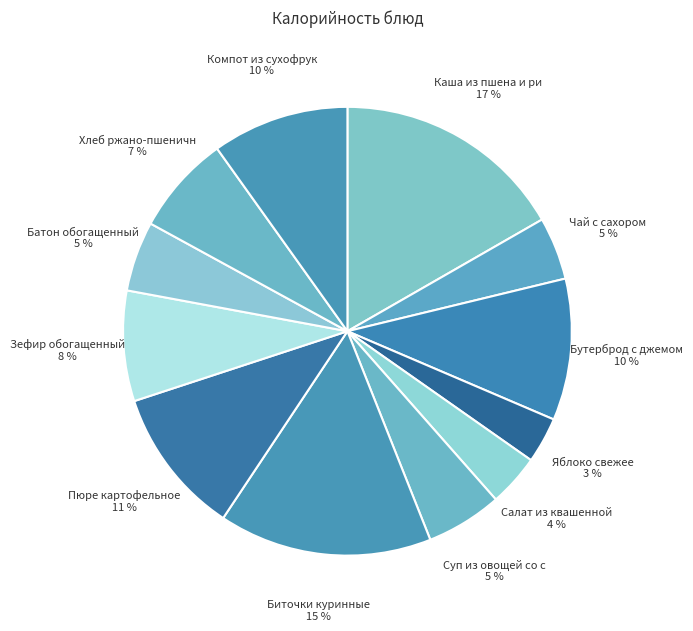

Count the number of slices in the pie.

12